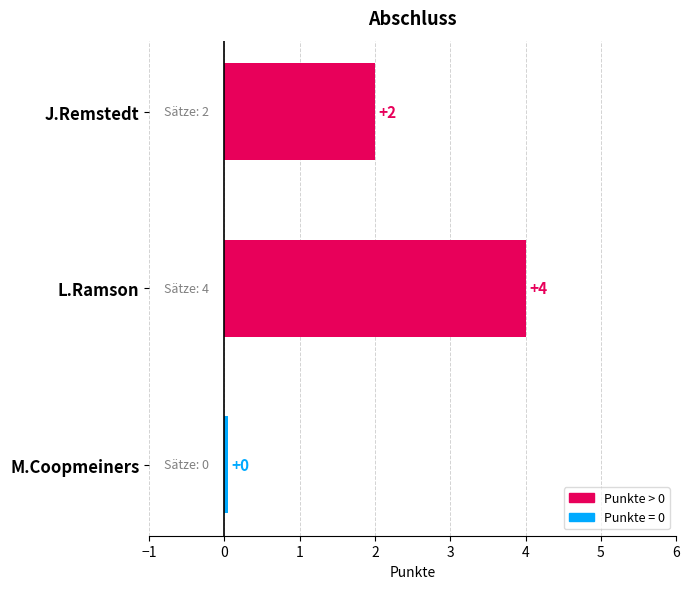

What is the sum of the values at L.Ramson and J.Remstedt?

6.0